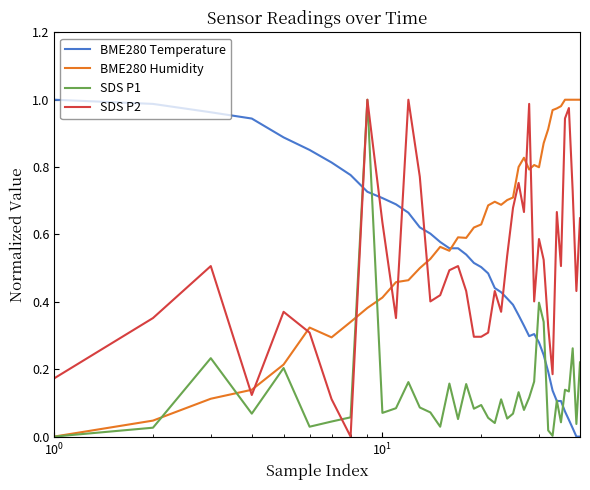

Which series has the largest total across all categories?

BME280 Humidity